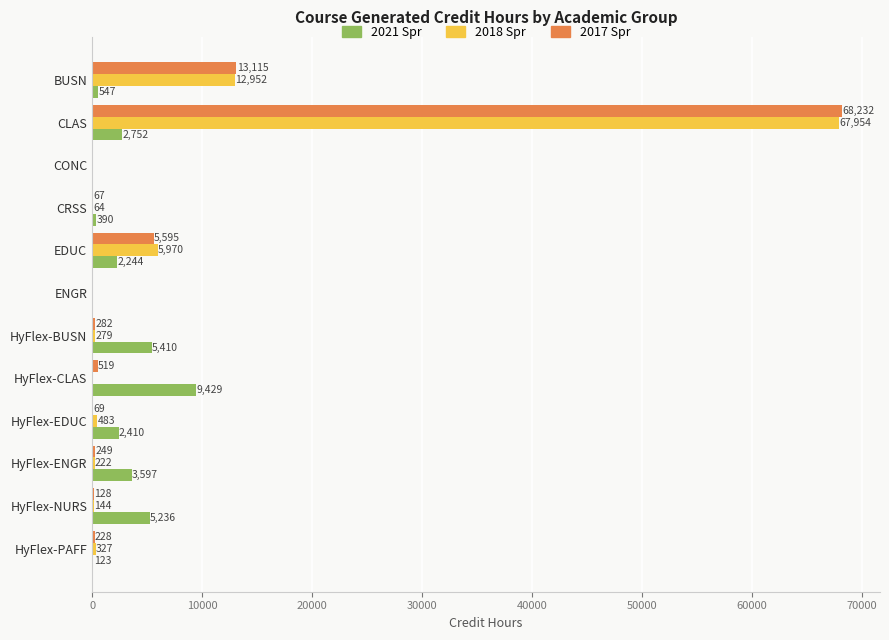

Which series changed the most between BUSN and CLAS?

2017 Spr